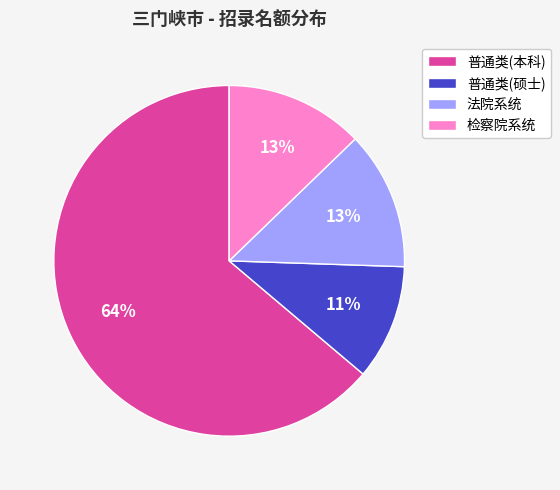

Is the sum of 普通类(本科) and 检察院系统 greater than half?

Yes